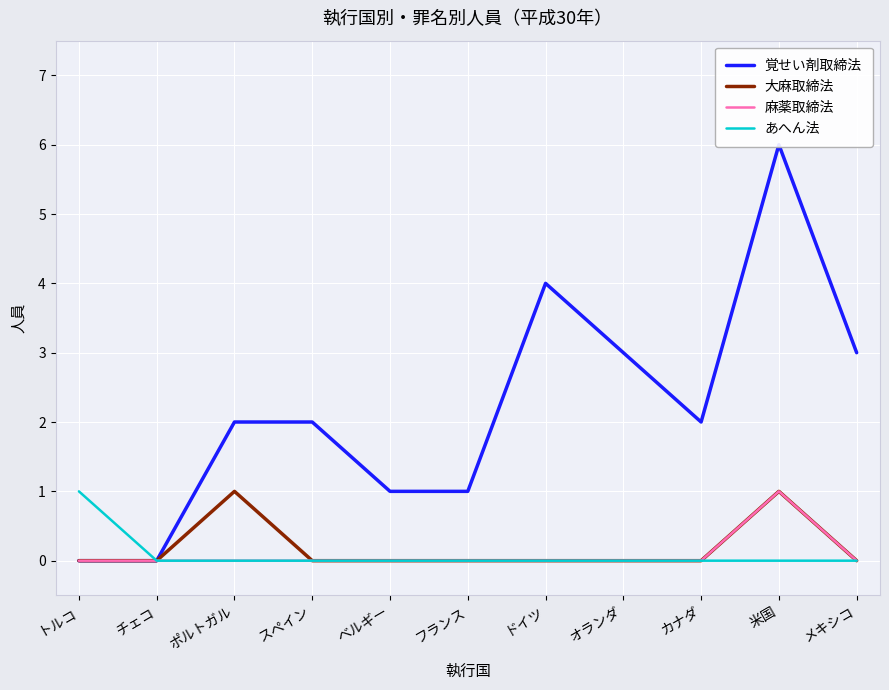

At how many categories does at least one series exceed 5?

1